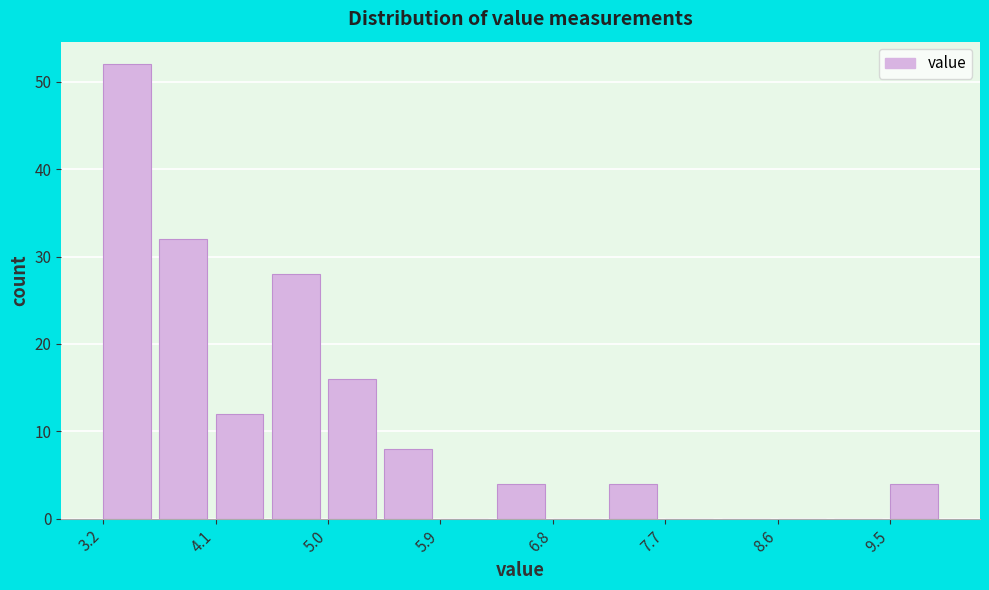

How tall is the bar that spans 3.2 to 3.7 on the x-axis? Neither the bar edges nor the heights are printed on the chart, so give them approximately, as read against the axes.

52